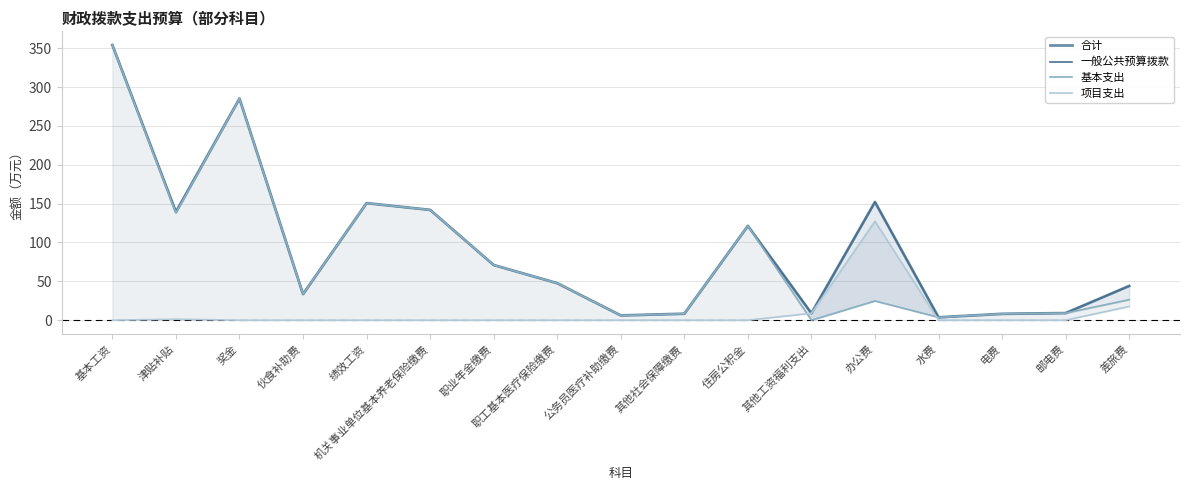

What is the greatest value displayed?

354.1